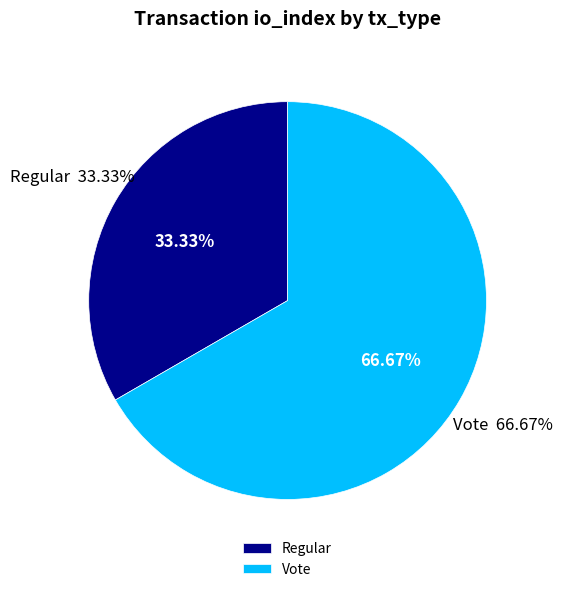

Does Vote represent more than half of the total?

Yes